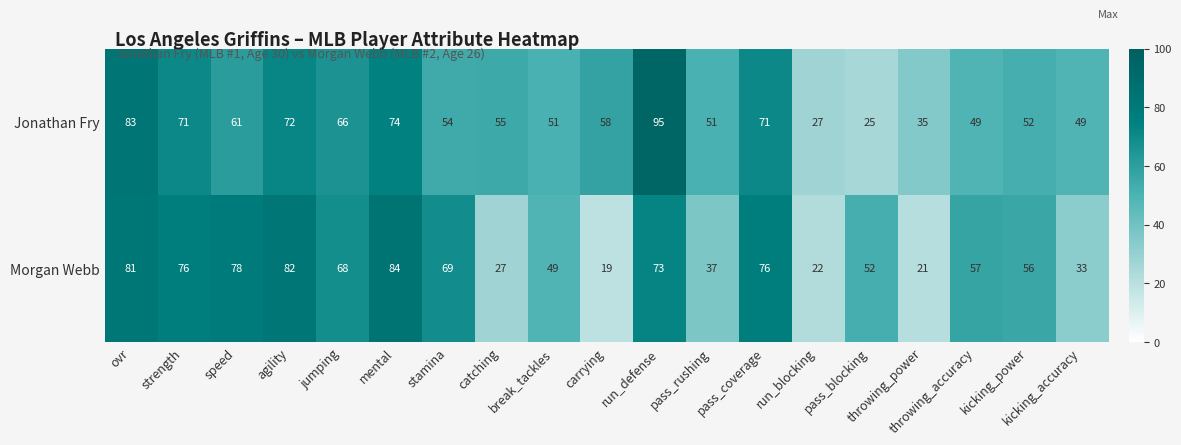

At throwing_accuracy, list the series in order from largest to smallest.

Morgan Webb, Jonathan Fry